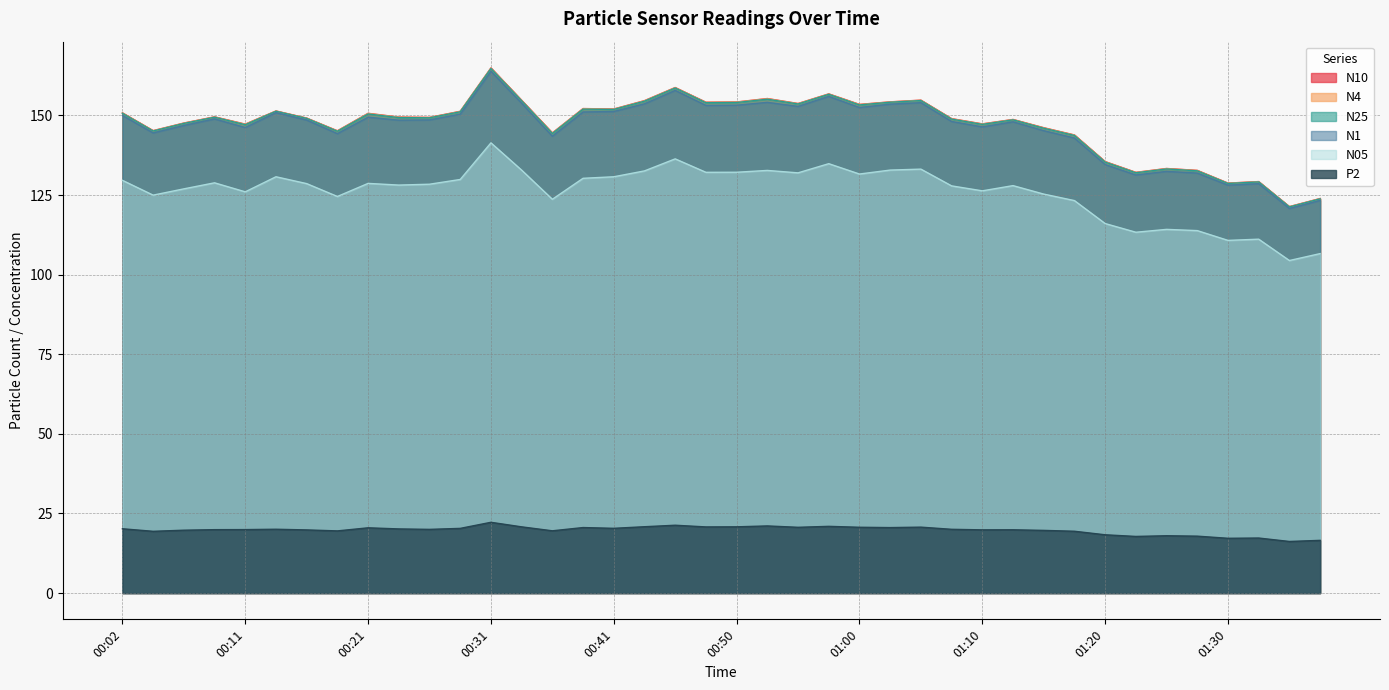

How many interior local peaks does the N1 series have?

11